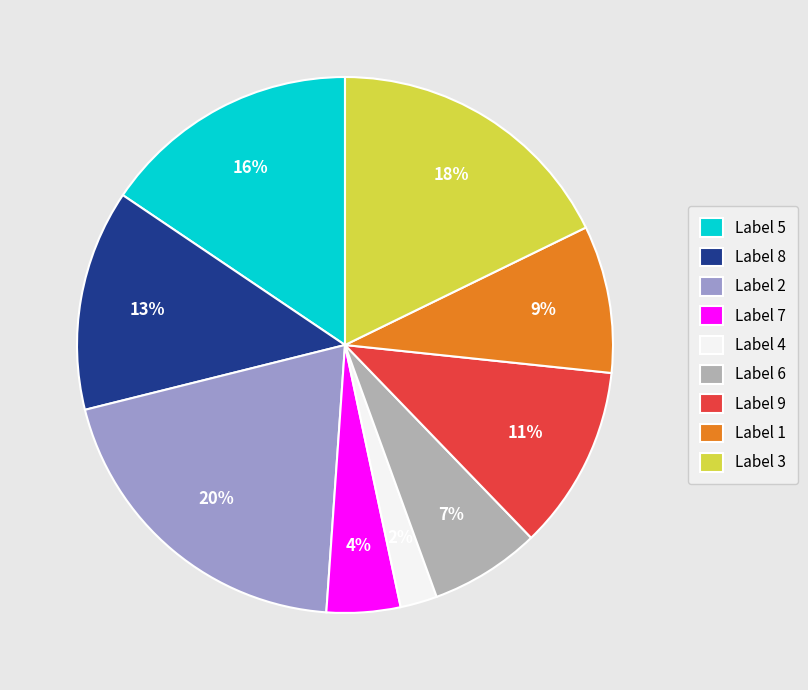

Does Label 1 represent more than half of the total?

No